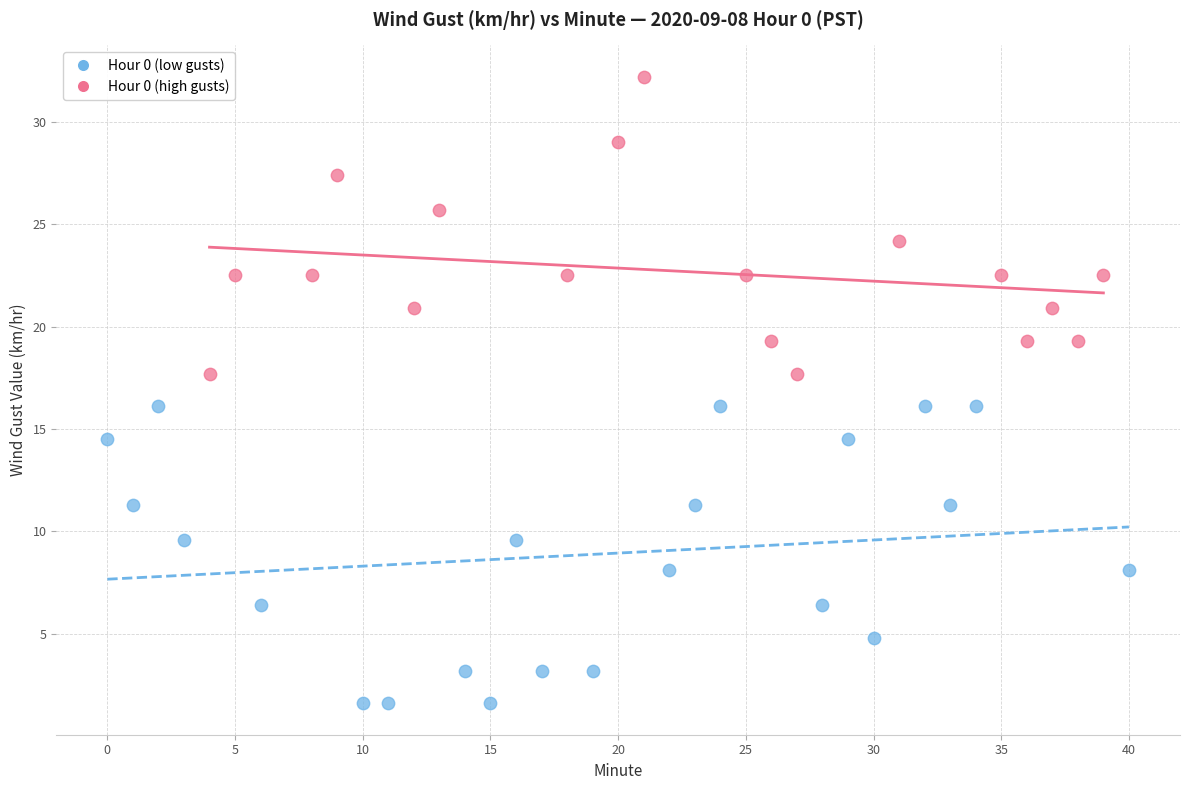

Which series contains the highest Y value?

Hour 0 (high gusts)